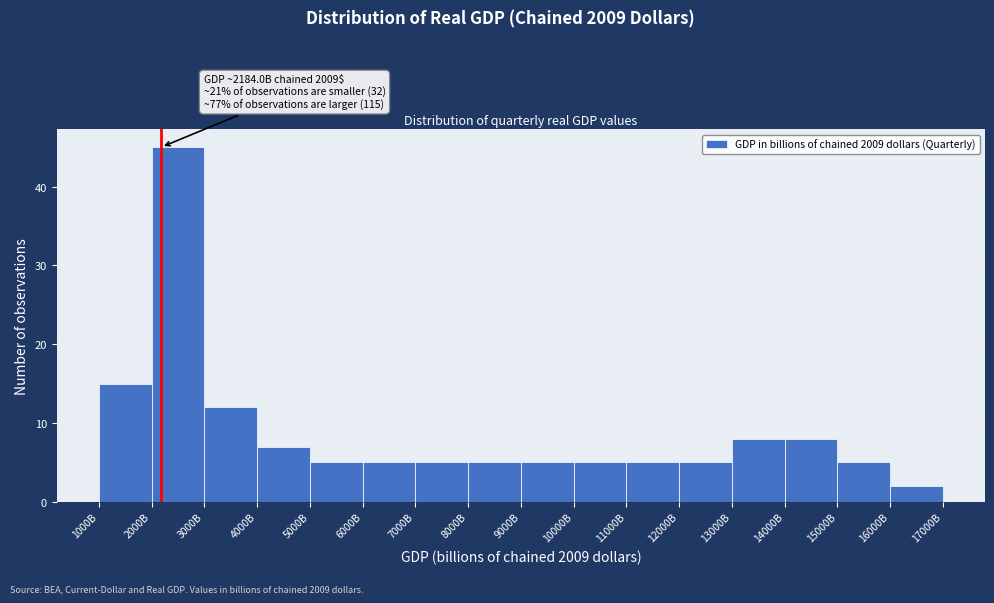

Reading left to right, list all the values displayed in this chart.

1000B=15	2000B=45	3000B=12	4000B=7	5000B=5	6000B=5	7000B=5	8000B=5	9000B=5	10000B=5	11000B=5	12000B=5	13000B=8	14000B=8	15000B=5	16000B=2